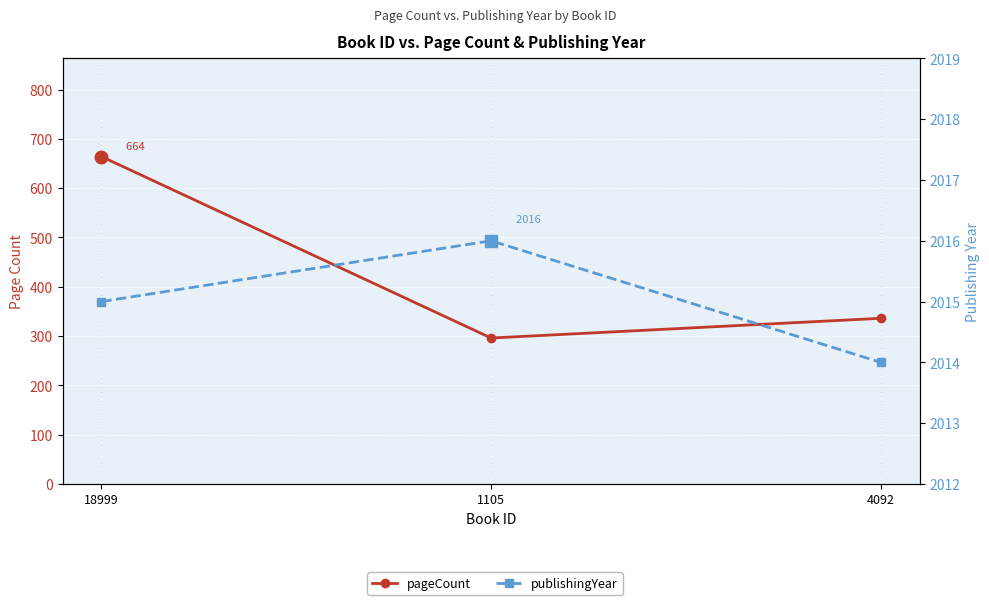

The value of publishingYear at 4092 is 2014. True or false?

True